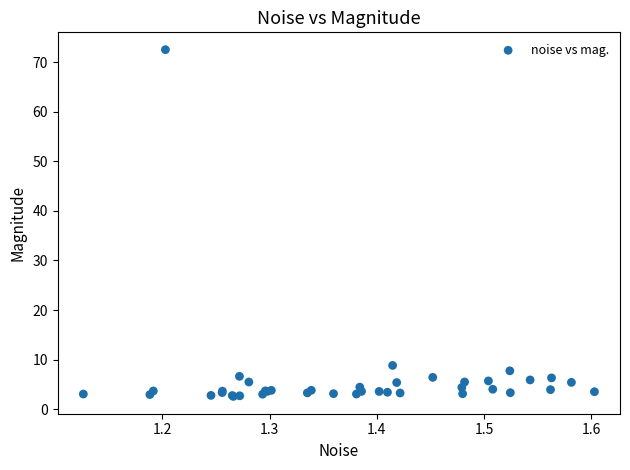

What Y value in the scatter plot is closest to 37?

8.8